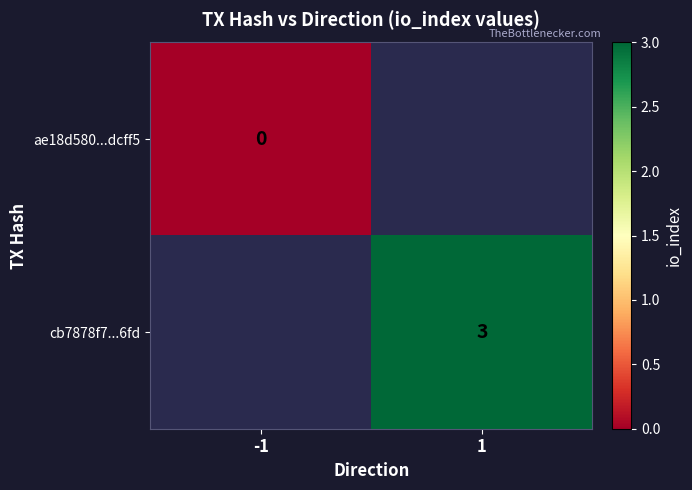

Is the value of ae18d580...dcff5 at -1 greater than the value of cb7878f7...6fd at 1?

No